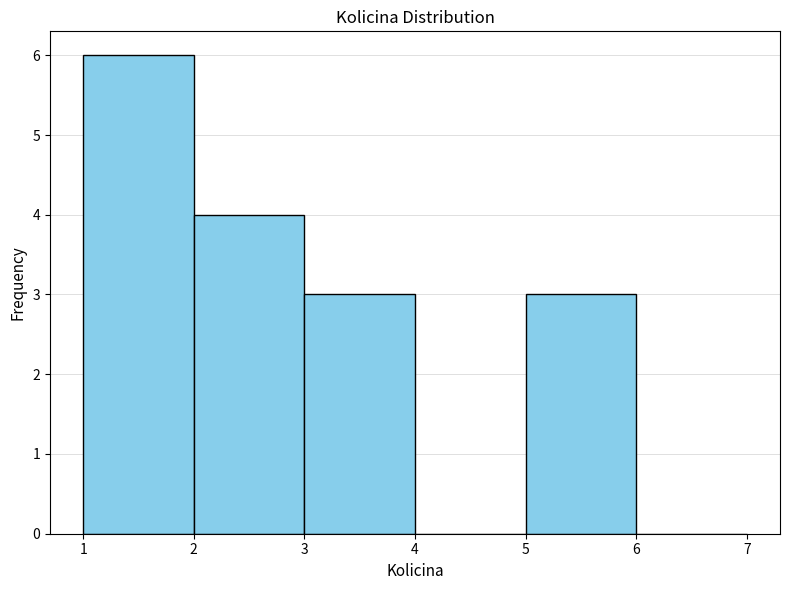

Over which range of the x-axis is the bar tallest?

1 to 2